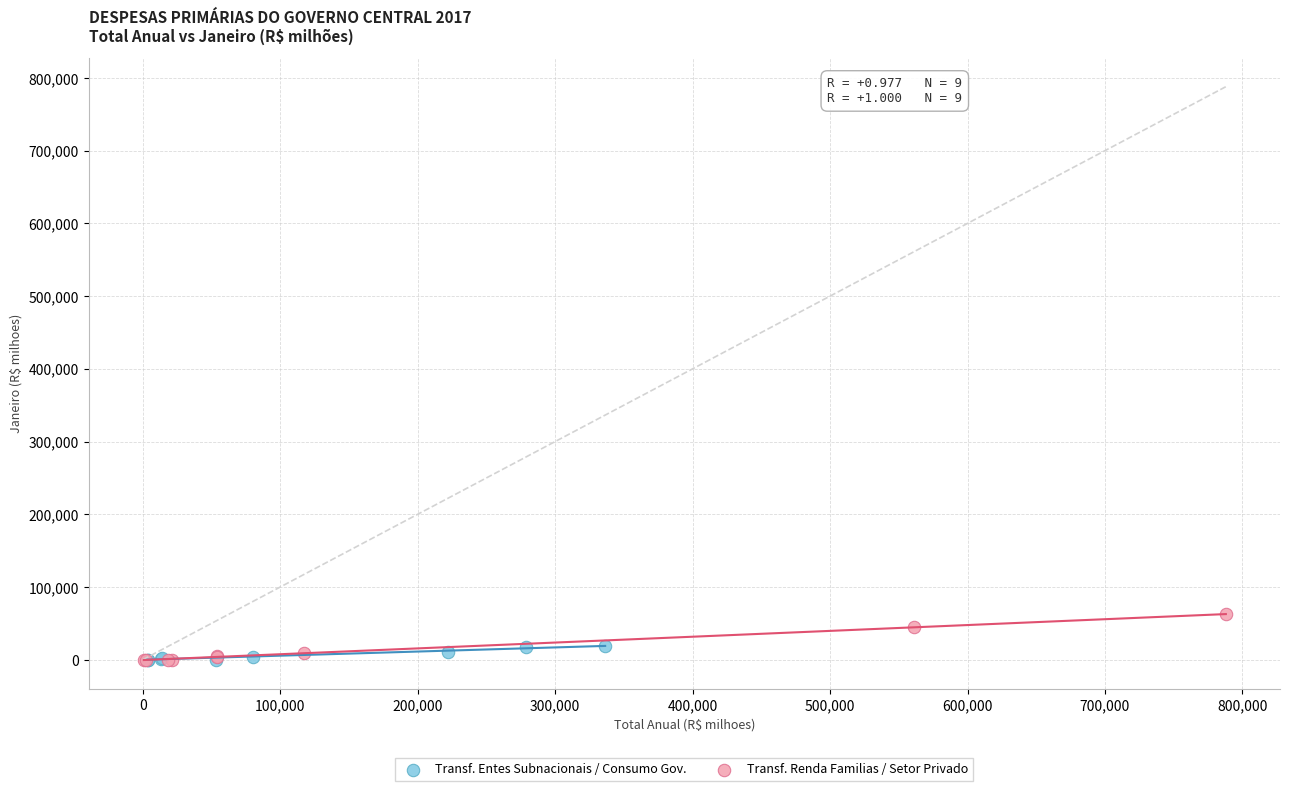

Which series reaches the maximum Y coordinate?

Transf. Renda Familias / Setor Privado